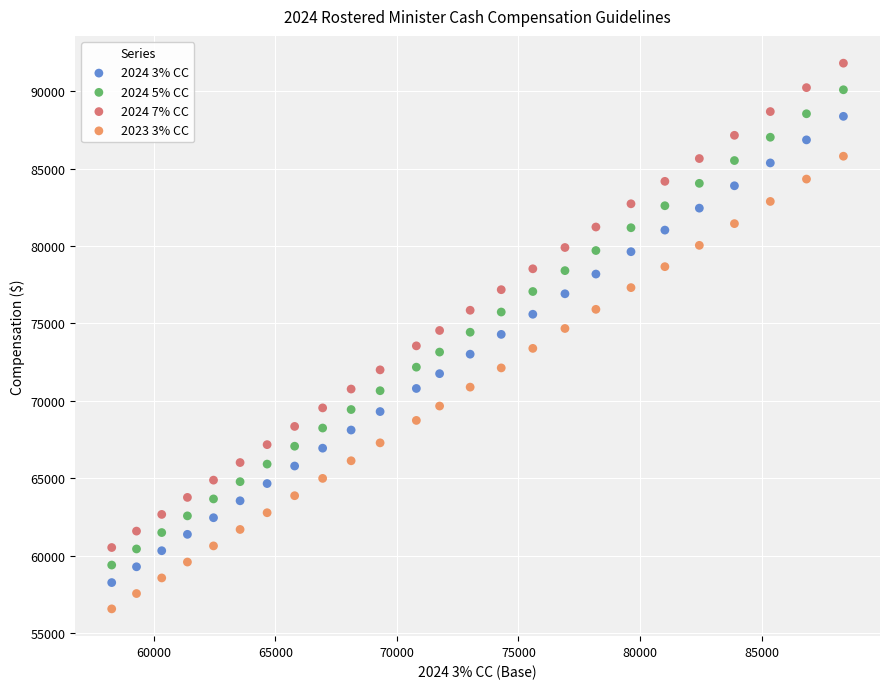

What is the X range (max minus min) for the scatter plot?

30095